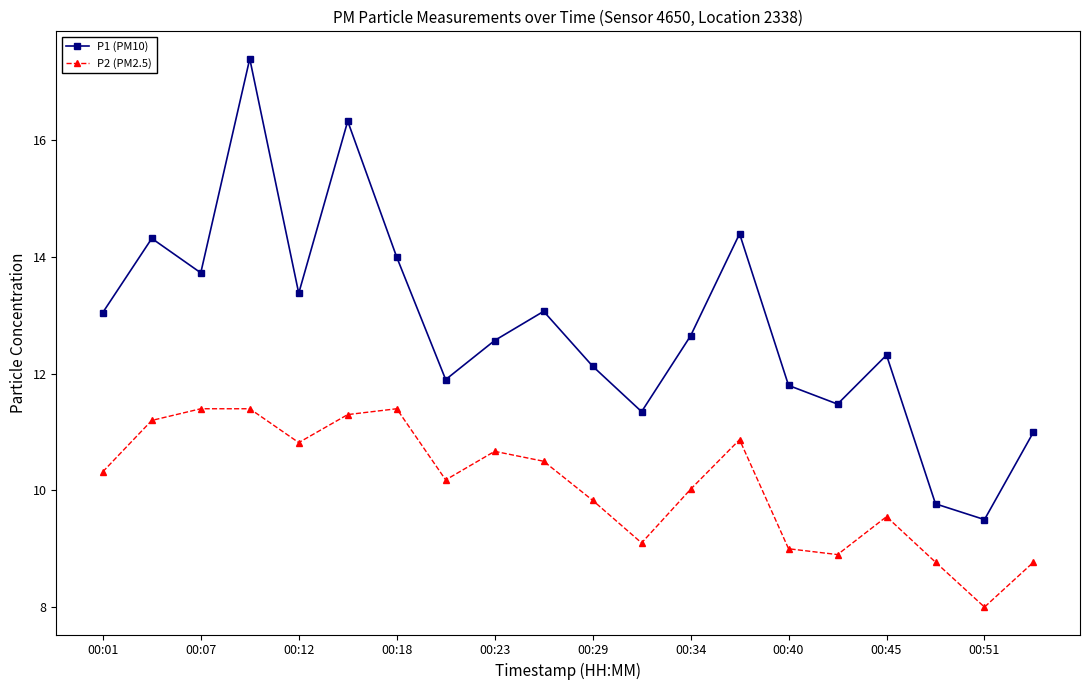

True or false: P2 (PM2.5) has more than 0 points higher than both neighbors.

True